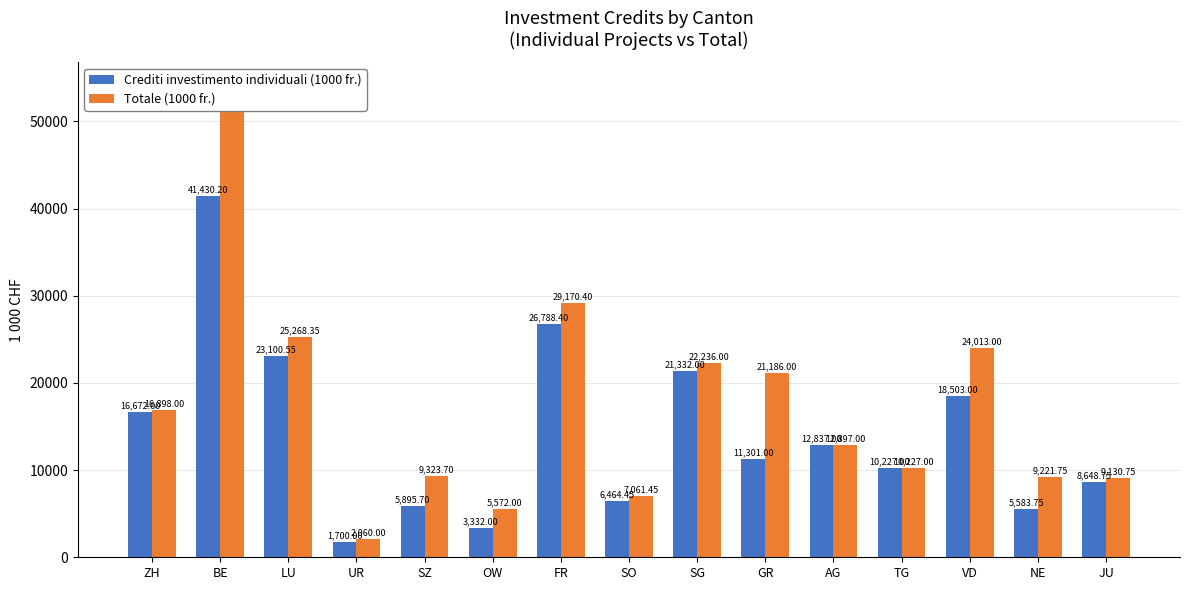

True or false: Crediti investimento individuali (1000 fr.) has a value of 5583.8 at NE.

True